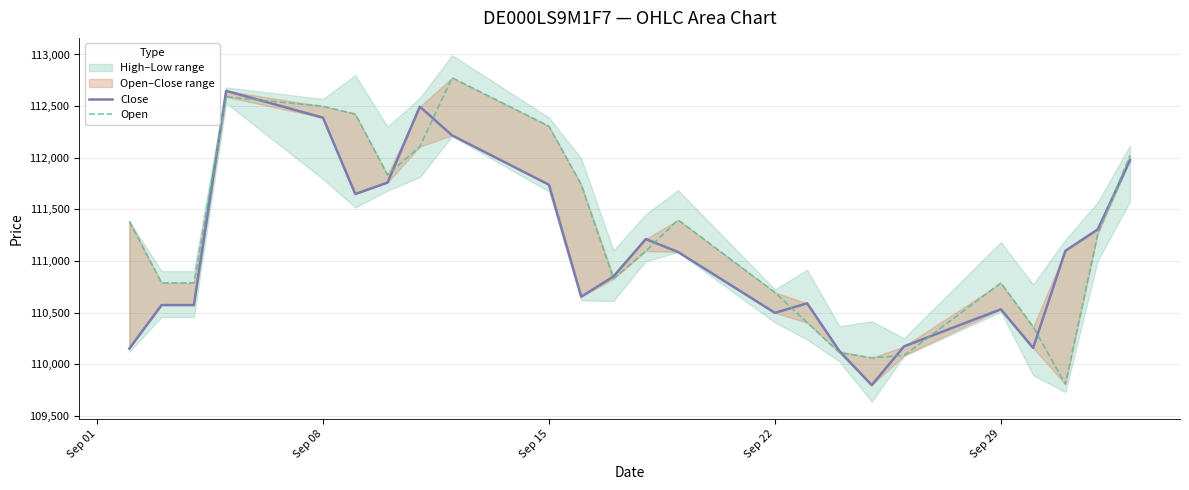

The Open series shows 152731 at 12. True or false?

False